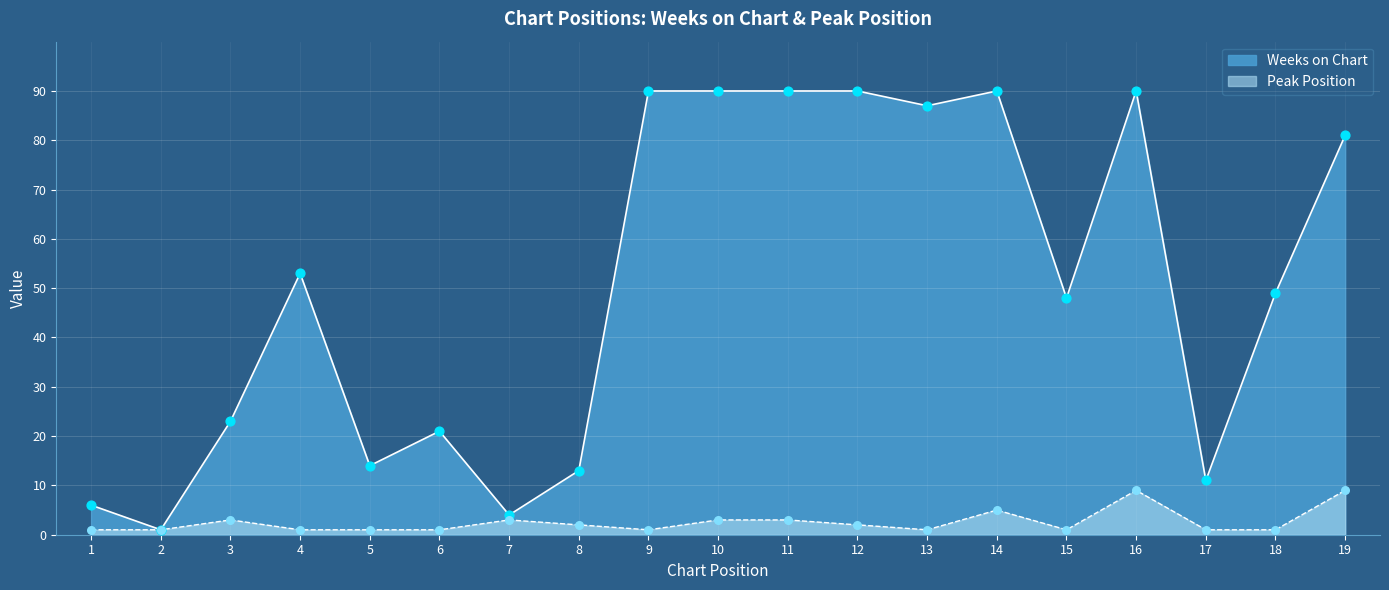

Which series reaches the minimum Y coordinate?

Weeks on Chart